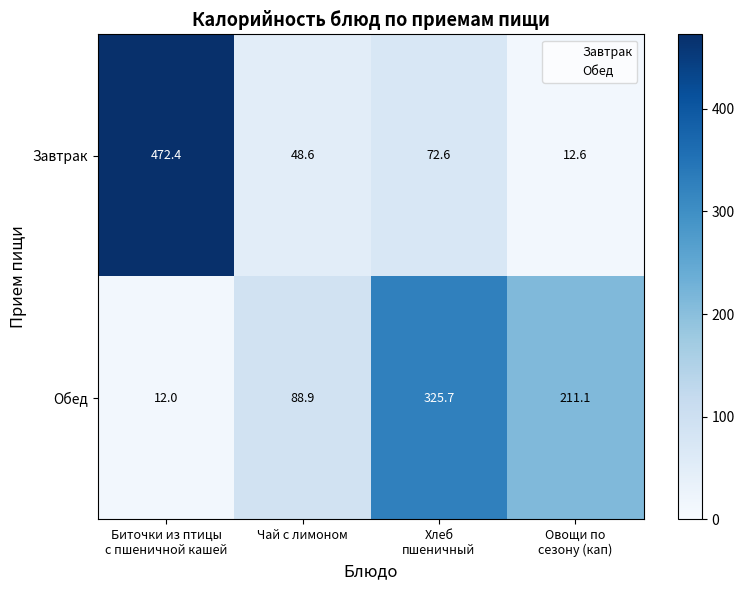

At Хлеб
пшеничный, list the series in order from largest to smallest.

Обед, Завтрак